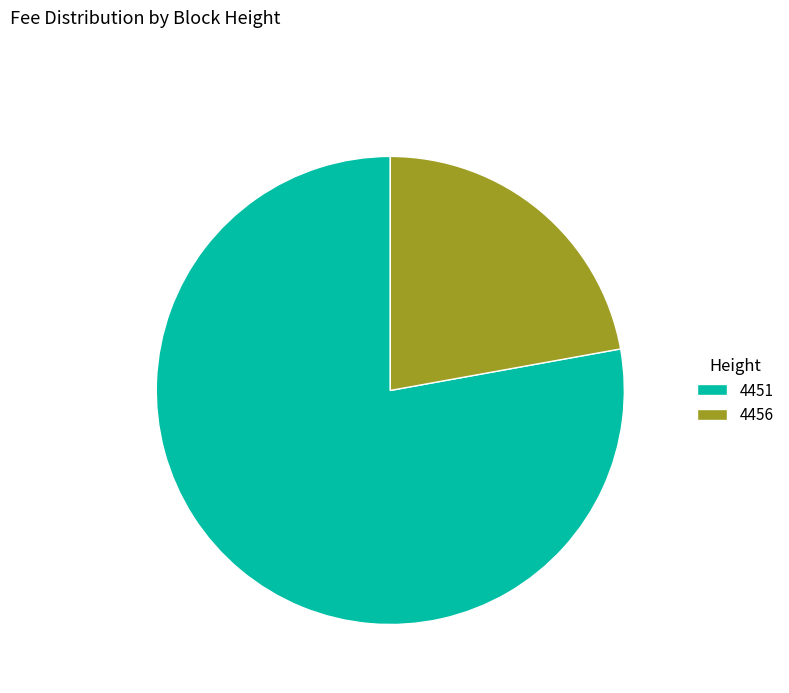

Which slice is the smallest?

4456